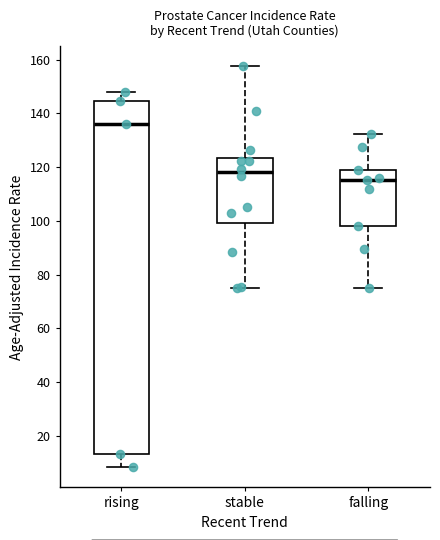

Reading left to right, transcribe this box plot: for each box, give where its median line is, the range the box spans, and where its two whiskers end, as read against the y-axis. The values are not printed on the chart, so give them approximately, as read against the axis.

rising: median 136, box 14 to 144, whiskers 8 to 148
stable: median 118, box 100 to 124, whiskers 76 to 158
falling: median 116, box 98 to 120, whiskers 76 to 132